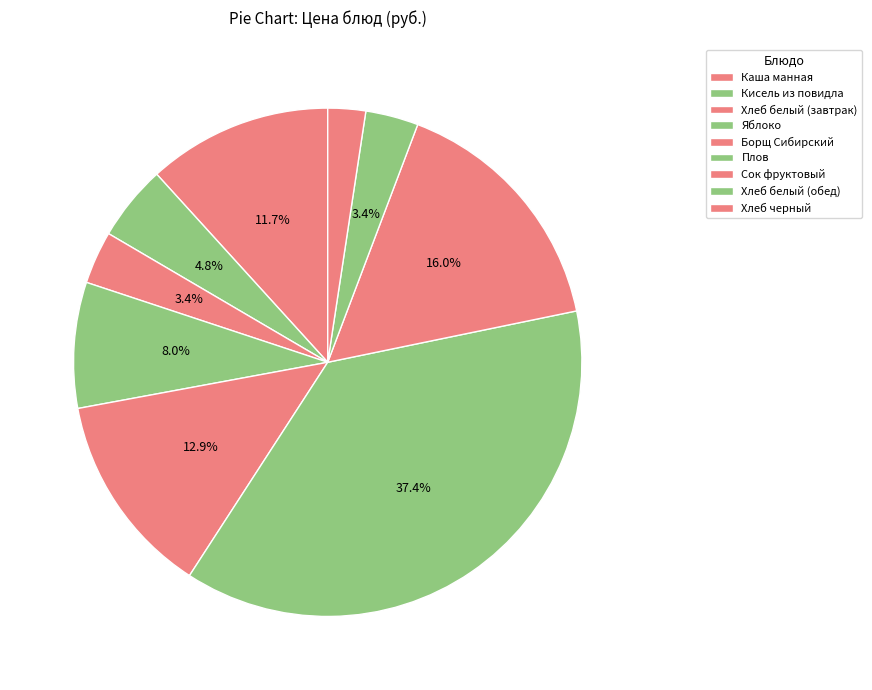

To the nearest percent, what is the difference between the largest and smallest slice percentages?

35%